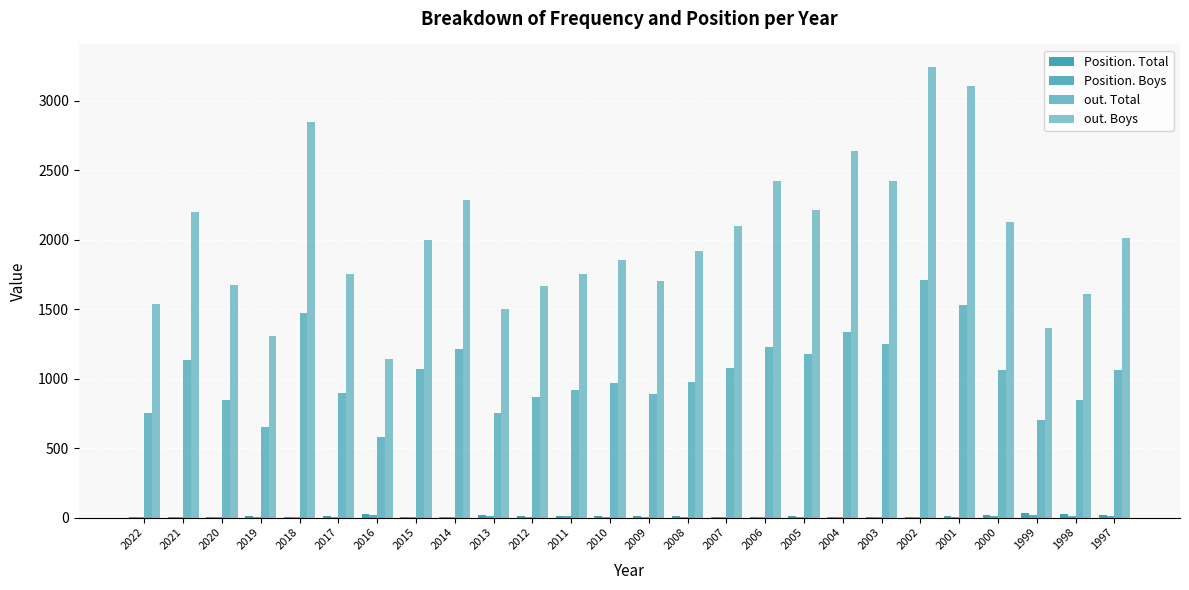

Where does the Position. Boys series first go above 6?

2016